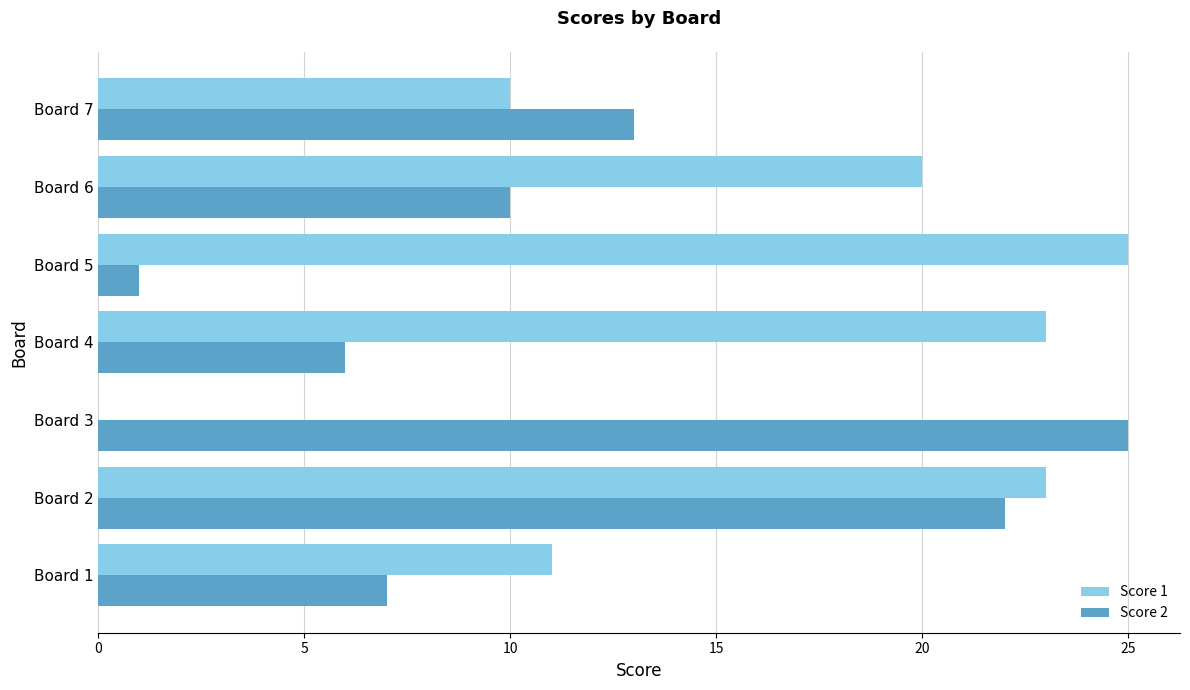

True or false: Score 1 has a value of 16 at Board 7.

False